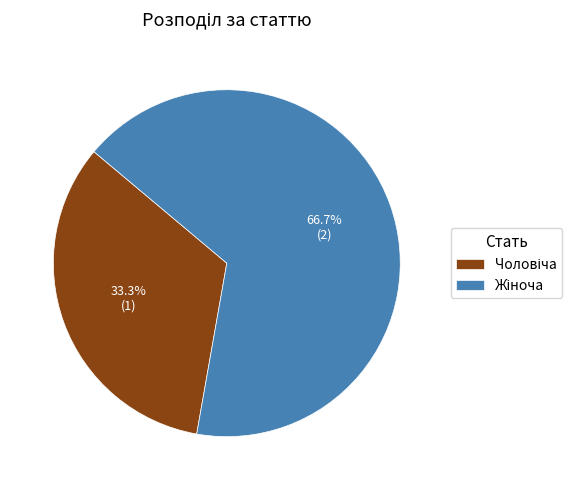

Is there a majority slice in this chart?

Yes